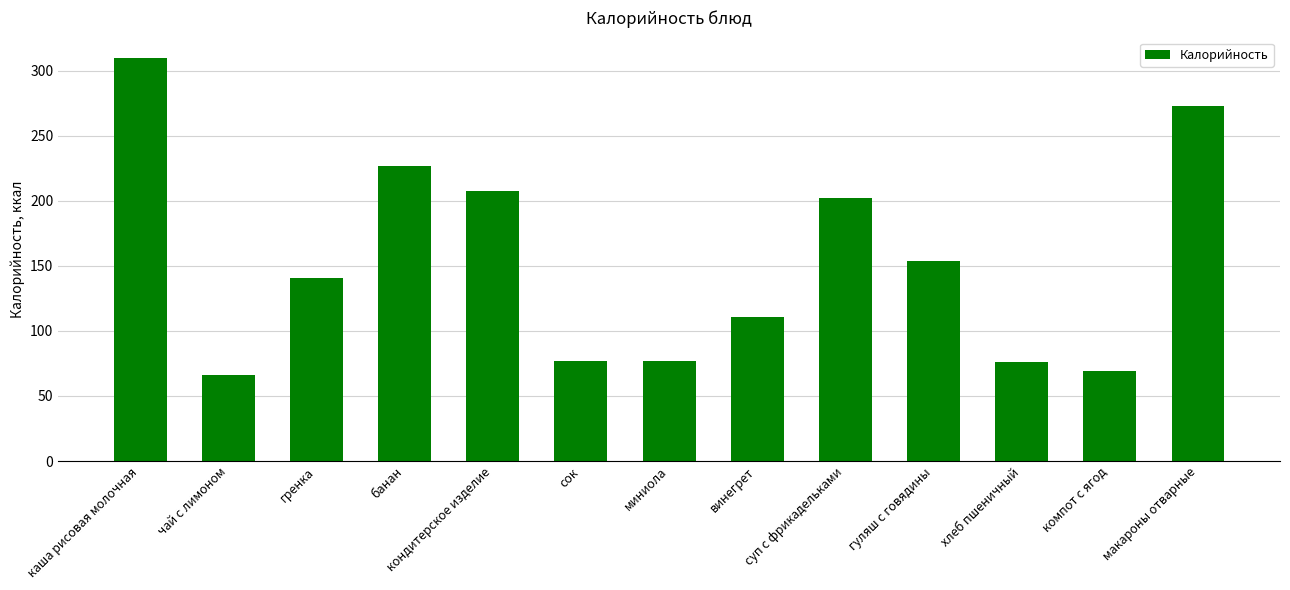

What is the value of the 13th bar from the left?

273.0